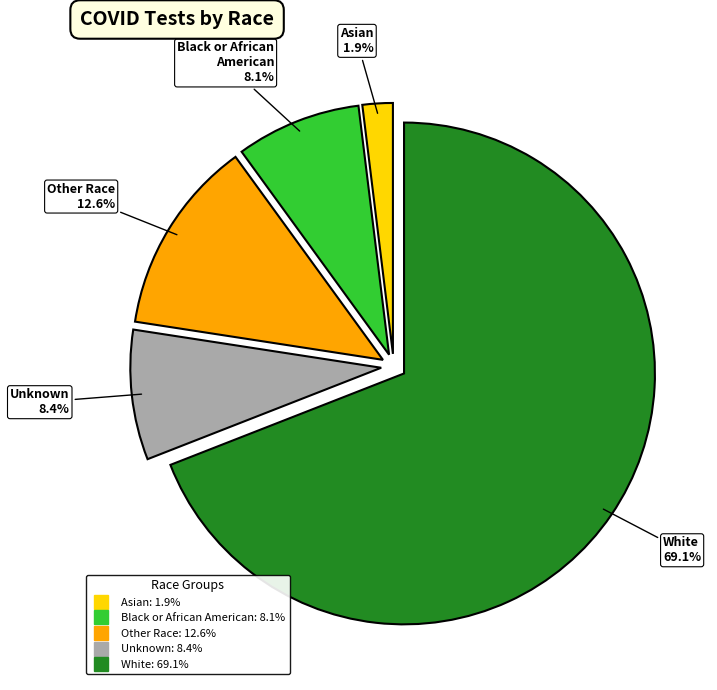

To the nearest percent, what is the difference between the Other Race and White slice percentages?

56%